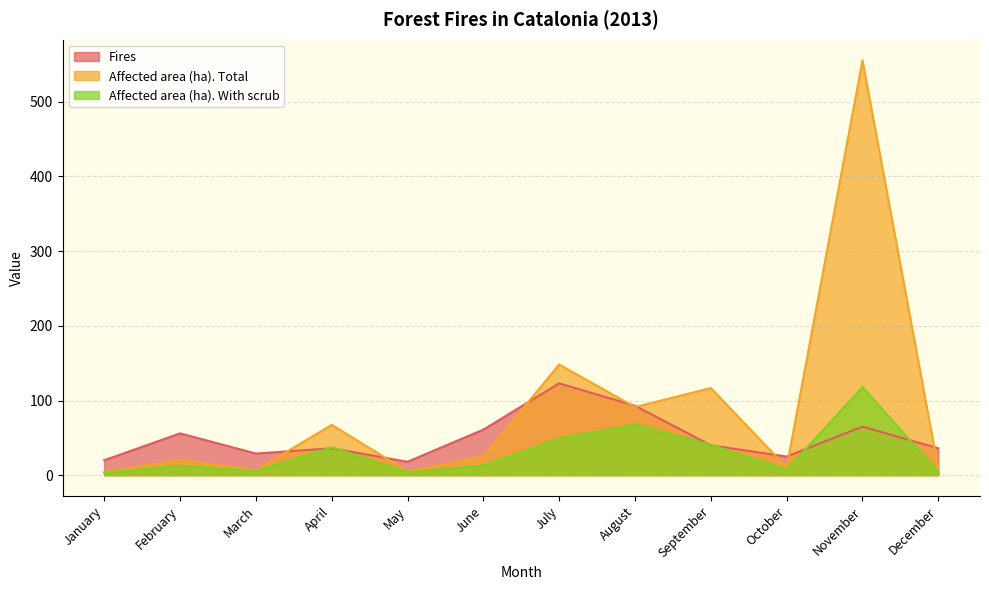

Which category has the lowest value in the Fires series?

May